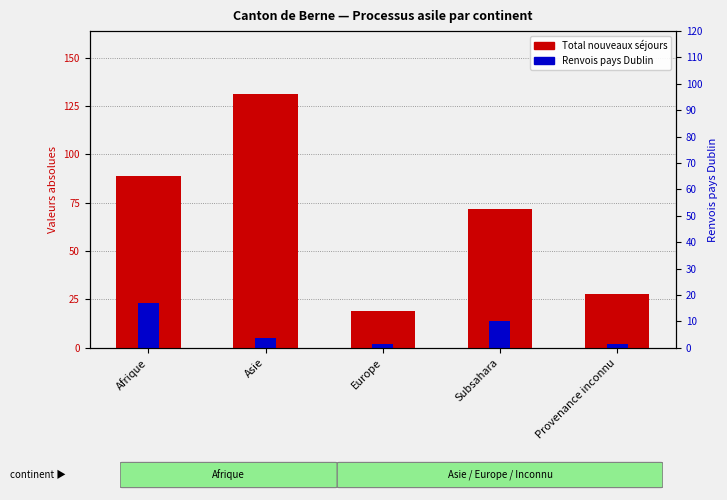

True or false: Total (nouveaux séjours) has a value of 28 at Provenance inconnu.

True